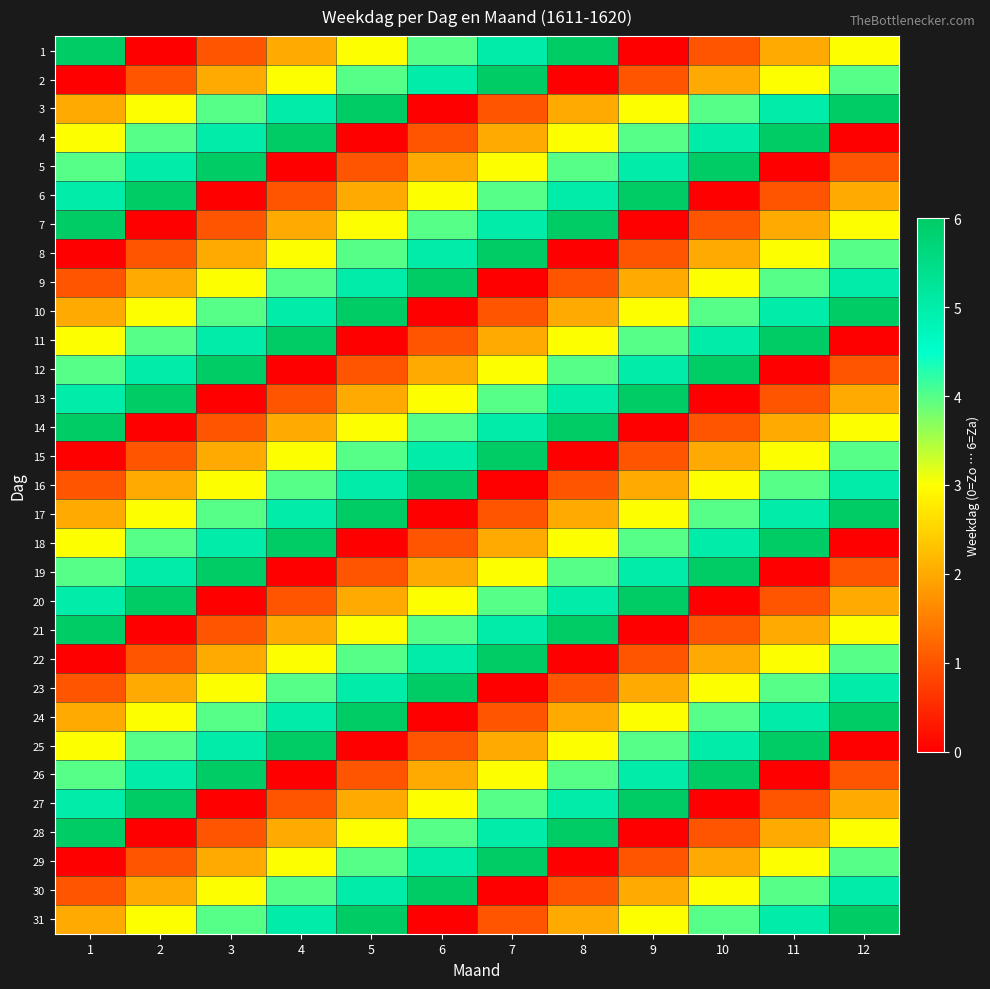

Reading right to left, extract all data points from this chart.

1: 12=3	11=2	10=1	9=0	8=6	7=5	6=4	5=3	4=2	3=1	2=0	1=6
2: 12=4	11=3	10=2	9=1	8=0	7=6	6=5	5=4	4=3	3=2	2=1	1=0
3: 12=6	11=5	10=4	9=3	8=2	7=1	6=0	5=6	4=5	3=4	2=3	1=2
4: 12=0	11=6	10=5	9=4	8=3	7=2	6=1	5=0	4=6	3=5	2=4	1=3
5: 12=1	11=0	10=6	9=5	8=4	7=3	6=2	5=1	4=0	3=6	2=5	1=4
6: 12=2	11=1	10=0	9=6	8=5	7=4	6=3	5=2	4=1	3=0	2=6	1=5
7: 12=3	11=2	10=1	9=0	8=6	7=5	6=4	5=3	4=2	3=1	2=0	1=6
8: 12=4	11=3	10=2	9=1	8=0	7=6	6=5	5=4	4=3	3=2	2=1	1=0
9: 12=5	11=4	10=3	9=2	8=1	7=0	6=6	5=5	4=4	3=3	2=2	1=1
10: 12=6	11=5	10=4	9=3	8=2	7=1	6=0	5=6	4=5	3=4	2=3	1=2
11: 12=0	11=6	10=5	9=4	8=3	7=2	6=1	5=0	4=6	3=5	2=4	1=3
12: 12=1	11=0	10=6	9=5	8=4	7=3	6=2	5=1	4=0	3=6	2=5	1=4
13: 12=2	11=1	10=0	9=6	8=5	7=4	6=3	5=2	4=1	3=0	2=6	1=5
14: 12=3	11=2	10=1	9=0	8=6	7=5	6=4	5=3	4=2	3=1	2=0	1=6
15: 12=4	11=3	10=2	9=1	8=0	7=6	6=5	5=4	4=3	3=2	2=1	1=0
16: 12=5	11=4	10=3	9=2	8=1	7=0	6=6	5=5	4=4	3=3	2=2	1=1
17: 12=6	11=5	10=4	9=3	8=2	7=1	6=0	5=6	4=5	3=4	2=3	1=2
18: 12=0	11=6	10=5	9=4	8=3	7=2	6=1	5=0	4=6	3=5	2=4	1=3
19: 12=1	11=0	10=6	9=5	8=4	7=3	6=2	5=1	4=0	3=6	2=5	1=4
20: 12=2	11=1	10=0	9=6	8=5	7=4	6=3	5=2	4=1	3=0	2=6	1=5
21: 12=3	11=2	10=1	9=0	8=6	7=5	6=4	5=3	4=2	3=1	2=0	1=6
22: 12=4	11=3	10=2	9=1	8=0	7=6	6=5	5=4	4=3	3=2	2=1	1=0
23: 12=5	11=4	10=3	9=2	8=1	7=0	6=6	5=5	4=4	3=3	2=2	1=1
24: 12=6	11=5	10=4	9=3	8=2	7=1	6=0	5=6	4=5	3=4	2=3	1=2
25: 12=0	11=6	10=5	9=4	8=3	7=2	6=1	5=0	4=6	3=5	2=4	1=3
26: 12=1	11=0	10=6	9=5	8=4	7=3	6=2	5=1	4=0	3=6	2=5	1=4
27: 12=2	11=1	10=0	9=6	8=5	7=4	6=3	5=2	4=1	3=0	2=6	1=5
28: 12=3	11=2	10=1	9=0	8=6	7=5	6=4	5=3	4=2	3=1	2=0	1=6
29: 12=4	11=3	10=2	9=1	8=0	7=6	6=5	5=4	4=3	3=2	2=1	1=0
30: 12=5	11=4	10=3	9=2	8=1	7=0	6=6	5=5	4=4	3=3	2=2	1=1
31: 12=6	11=5	10=4	9=3	8=2	7=1	6=0	5=6	4=5	3=4	2=3	1=2